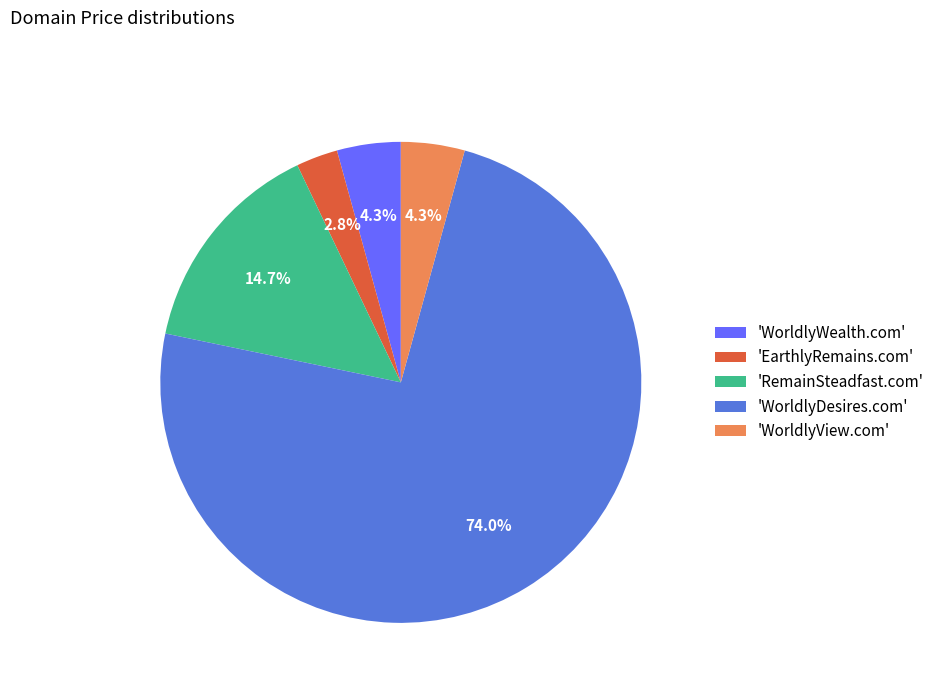

Between 'EarthlyRemains.com' and 'WorldlyWealth.com', which is larger?

'WorldlyWealth.com'